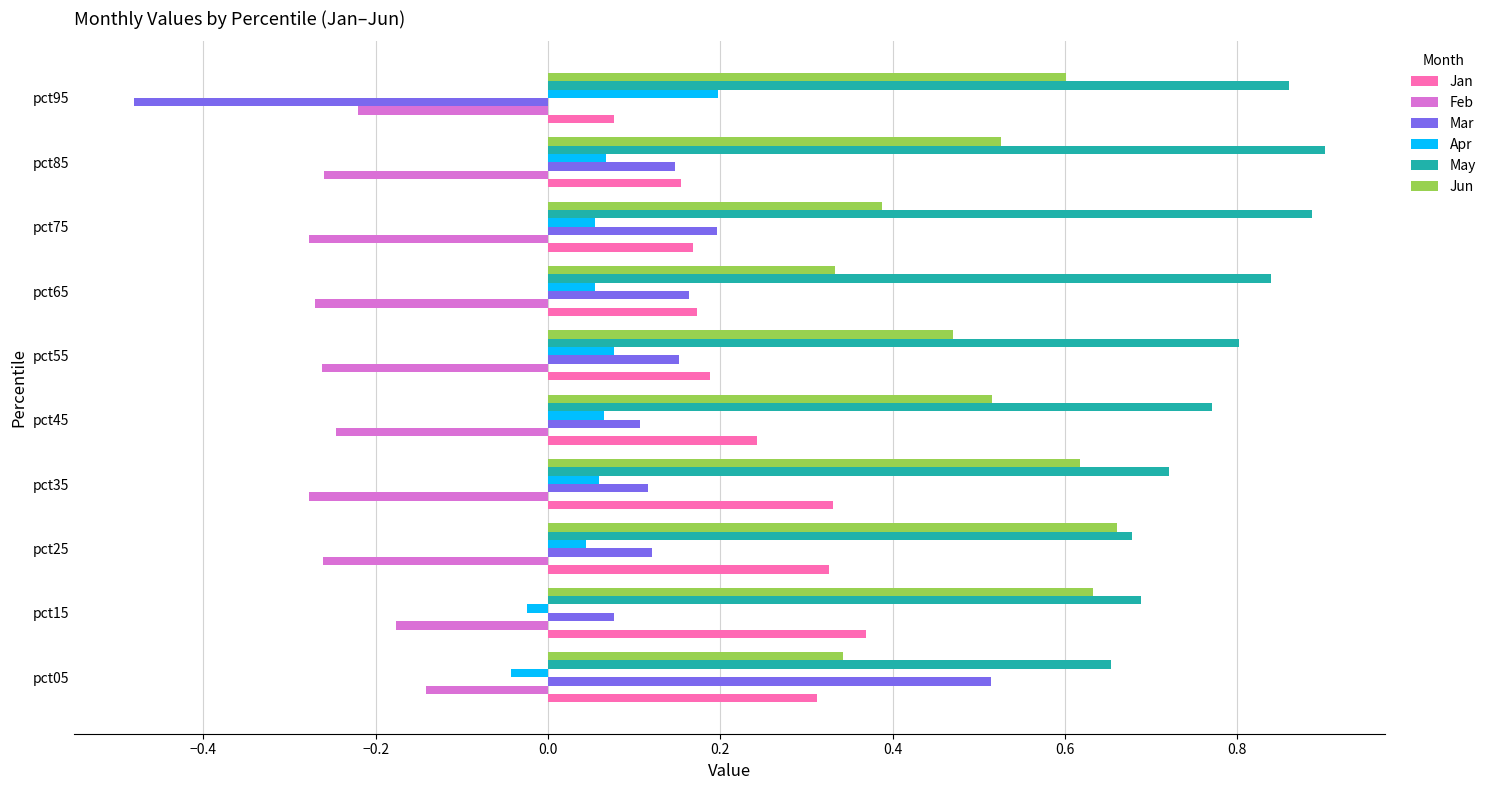

What is the difference between the Mar values at pct05 and pct95?

1.0